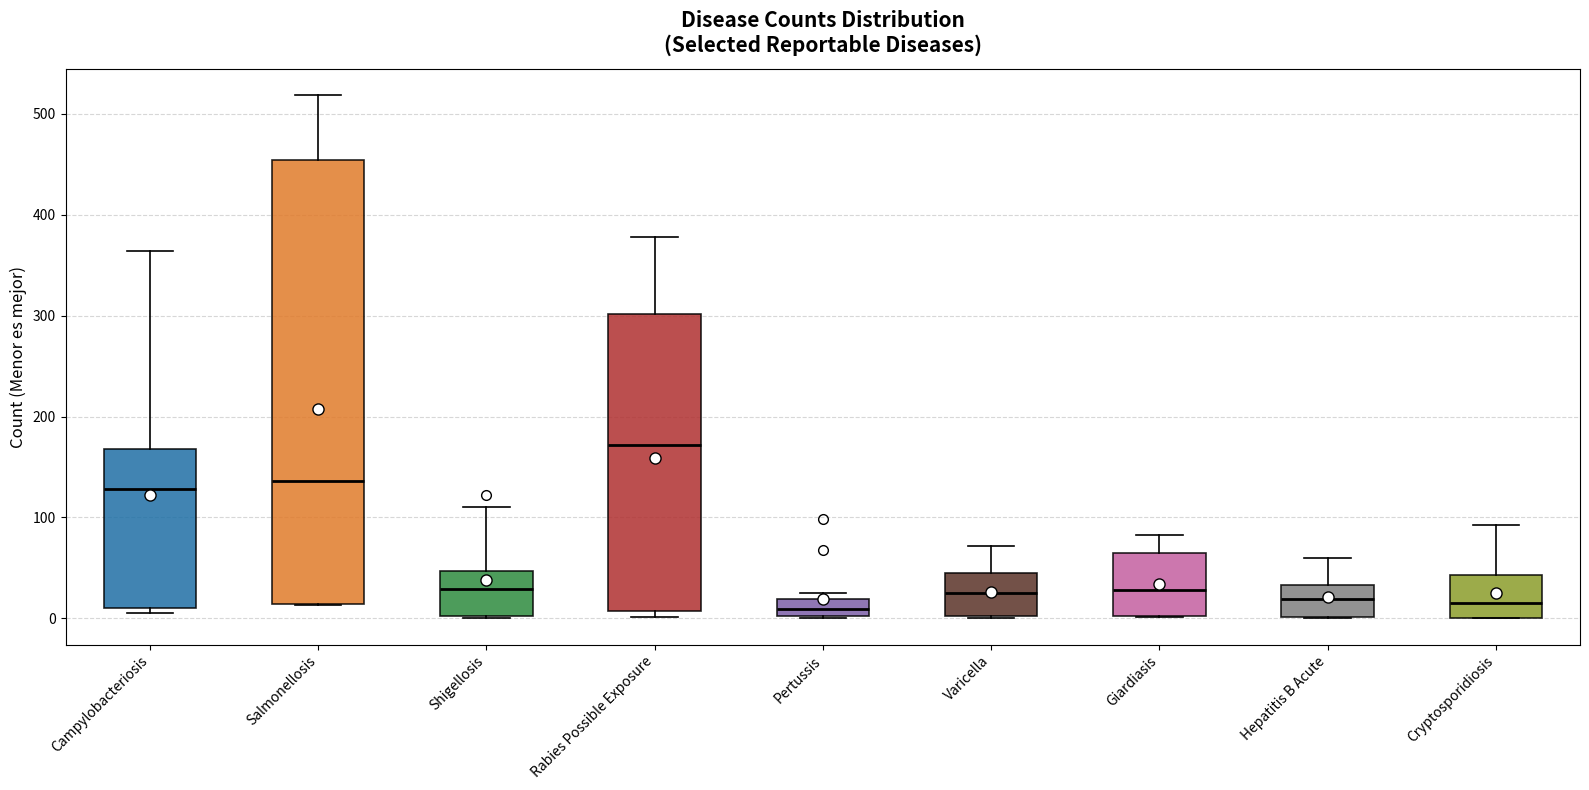

Comparing the boxes themselves (not the whiskers), which one is the tallest?

Salmonellosis